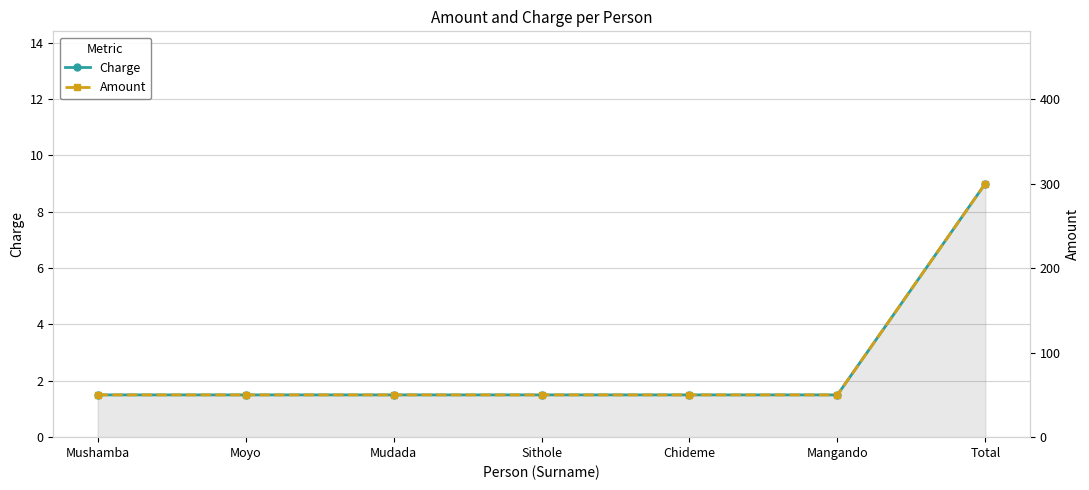

Is it true that Charge equals 2.1 at Mangando?

False